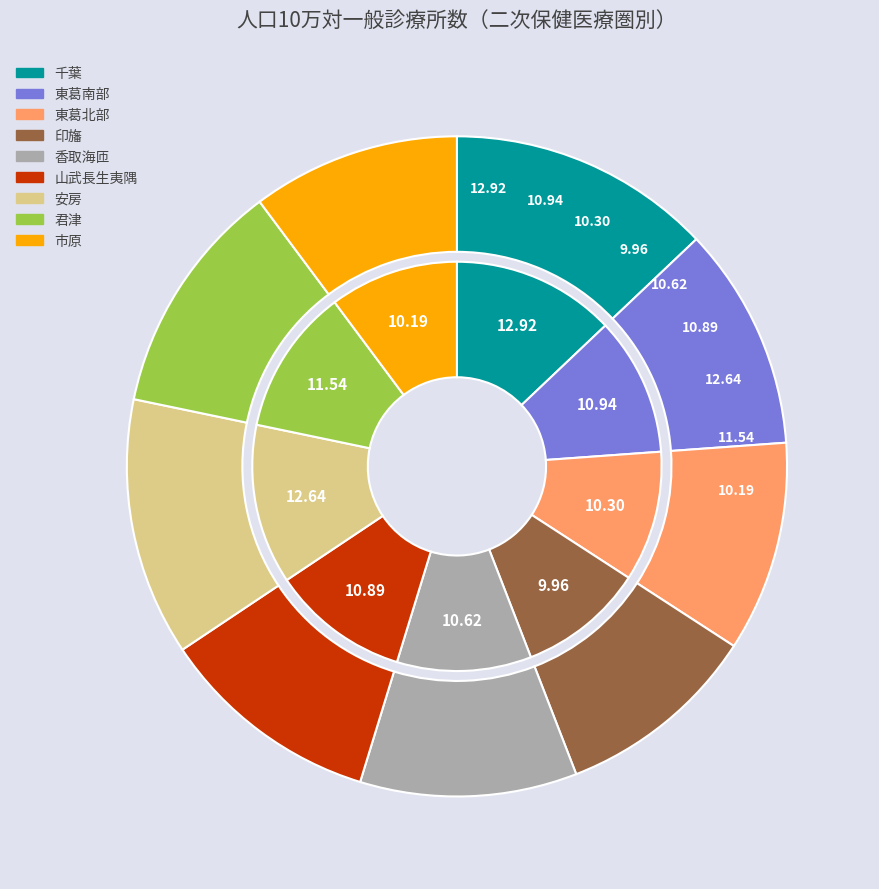

The 香取海匝 slice represents 23% of the pie. True or false?

False